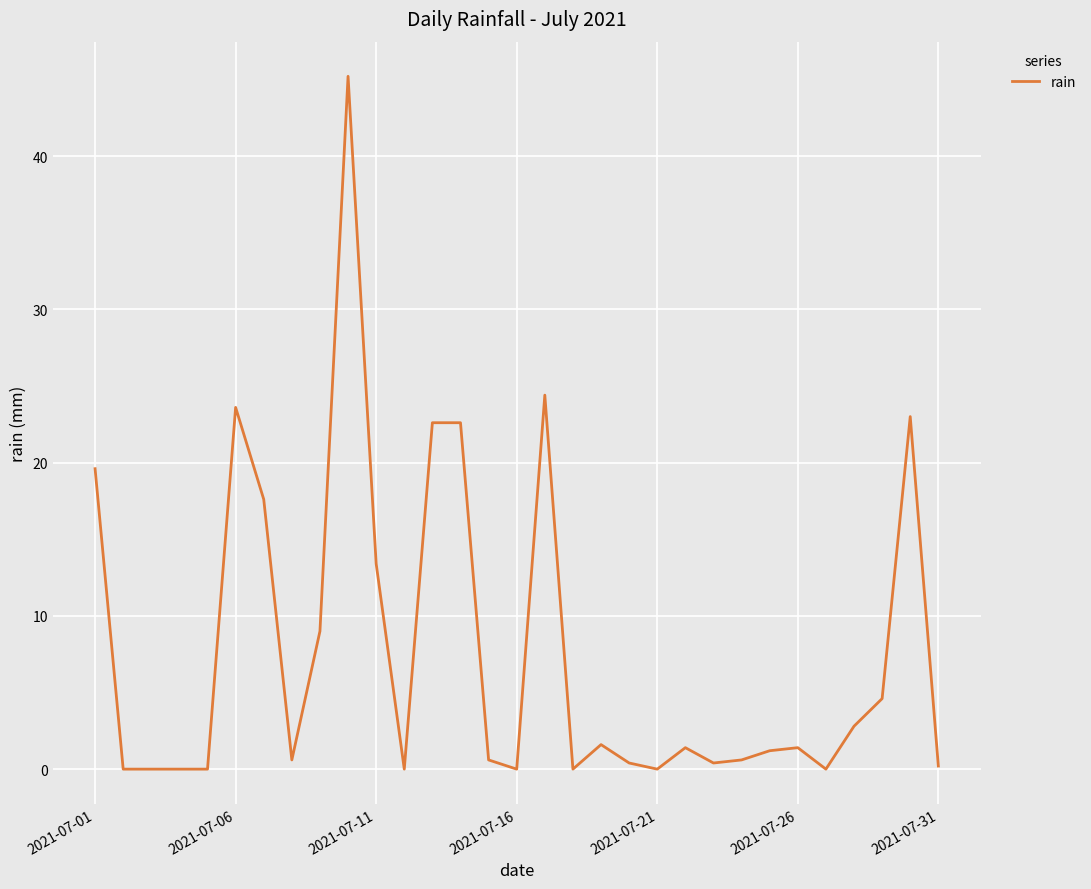

What is the difference between the maximum and minimum values?

45.2